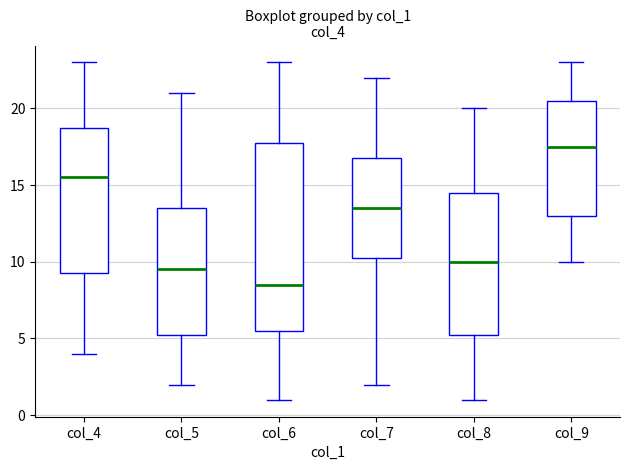

Which box's median line is the lowest?

col_6